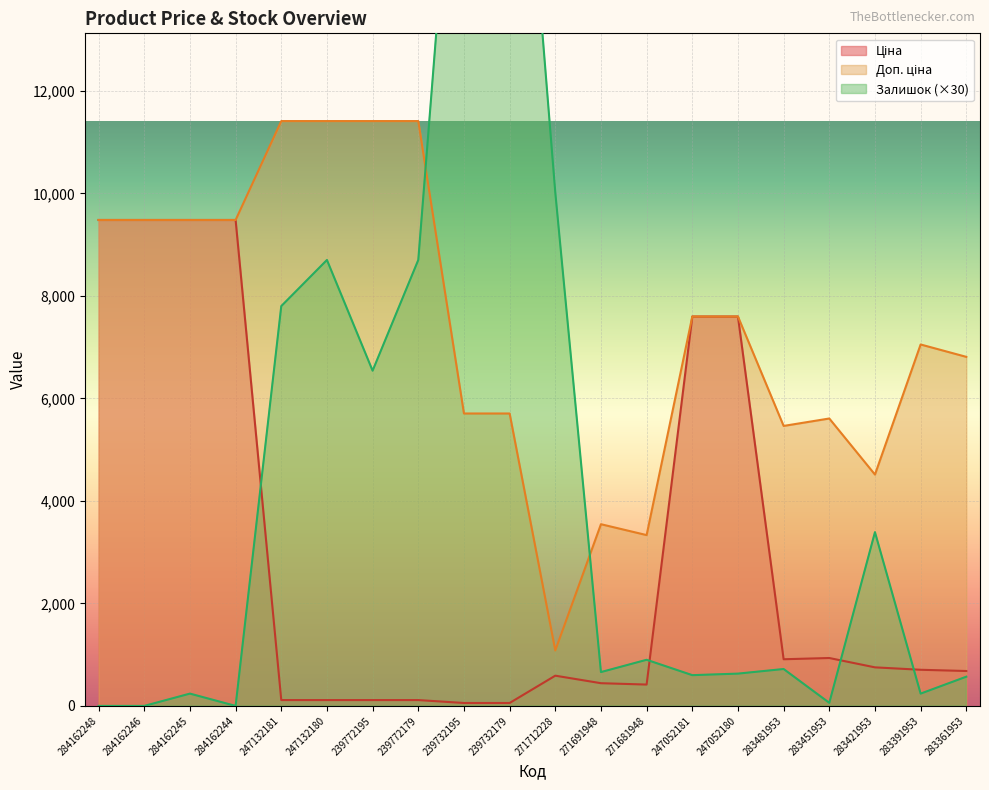

What are all the series names shown in the legend?

Ціна, Доп. ціна, Залишок